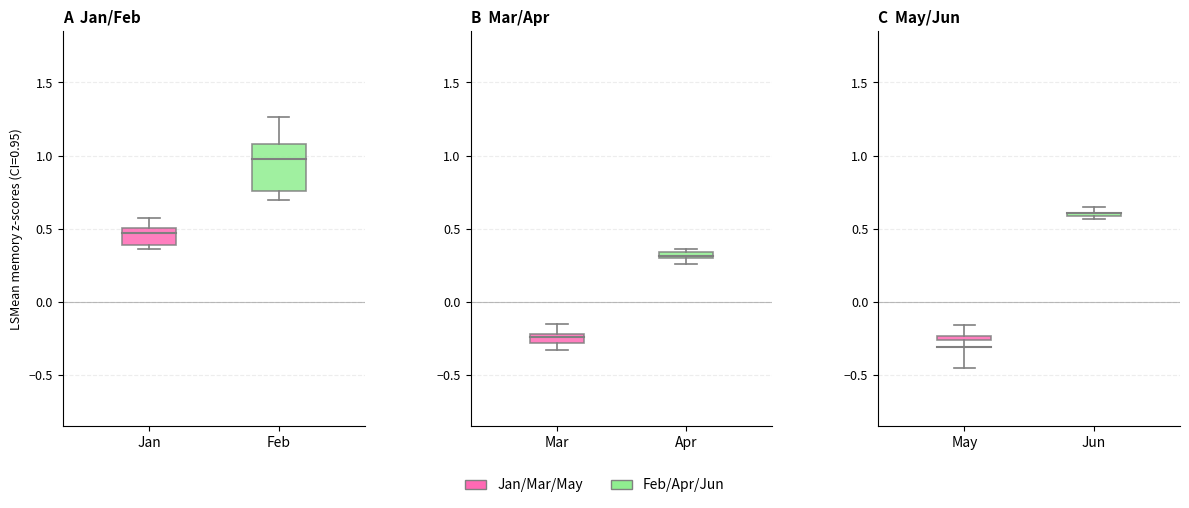

Which series has the largest total across all categories?

Feb